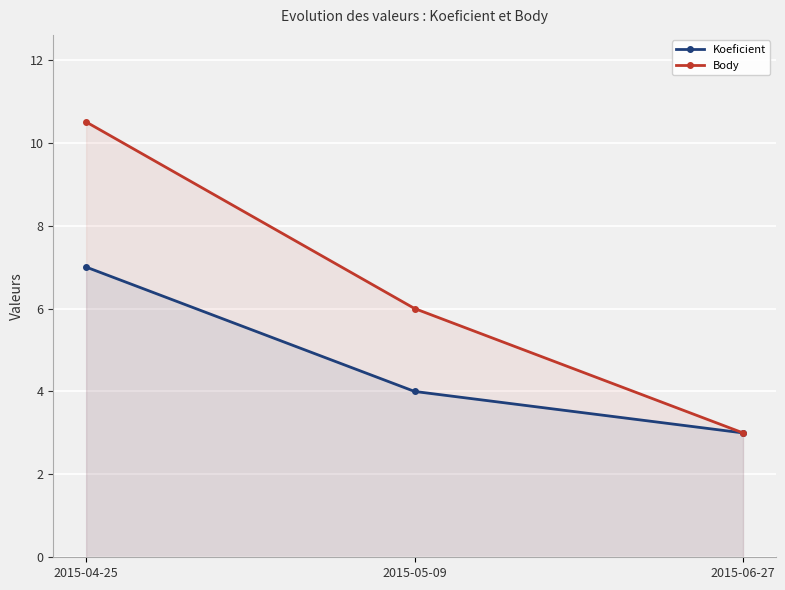

Rank the categories by Body value from lowest to highest.

2015-06-27, 2015-05-09, 2015-04-25